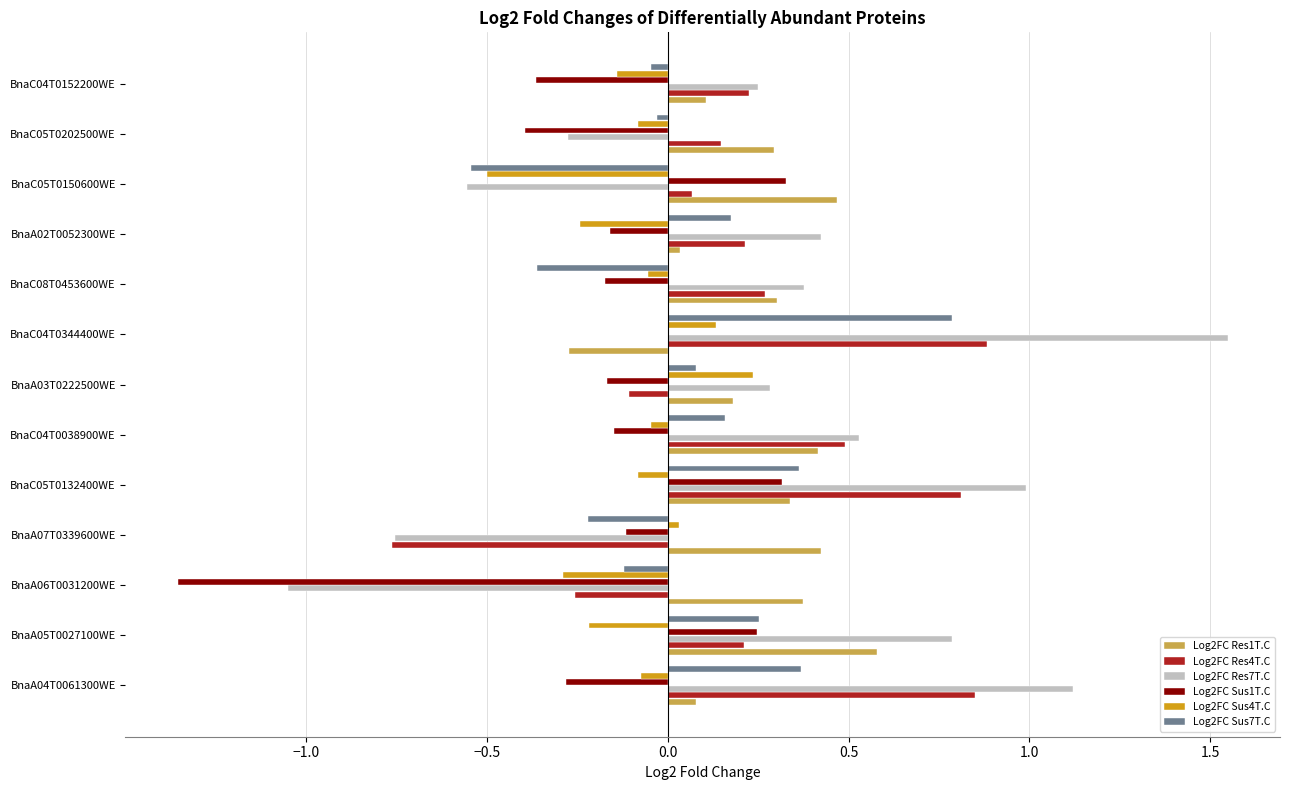

The value of Log2FC Res1T.C at BnaC05T0150600WE is 0.7. True or false?

False